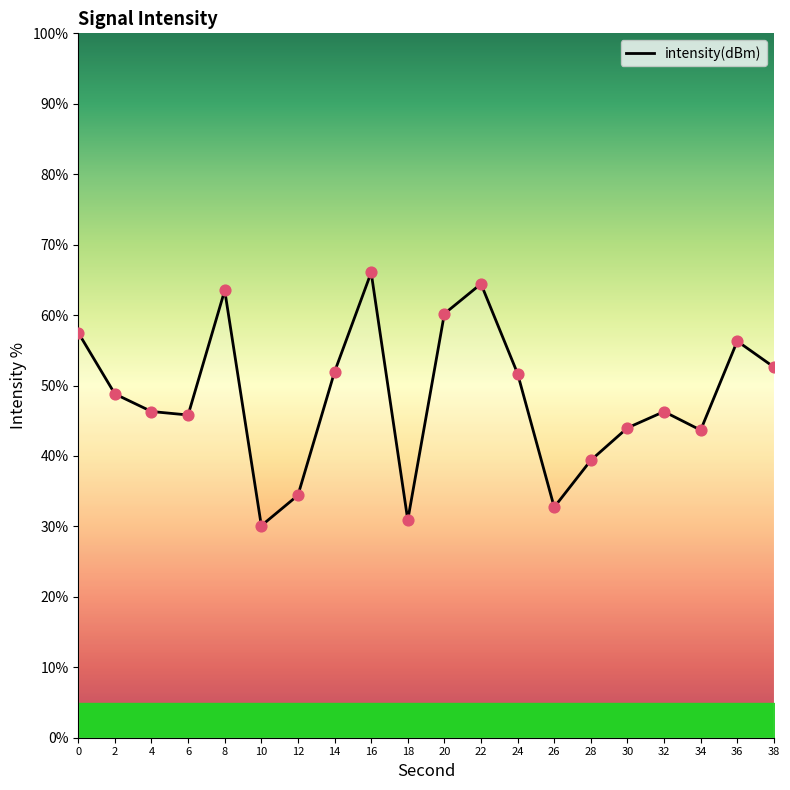

What is the change in value from 20 to 34?

-16.5